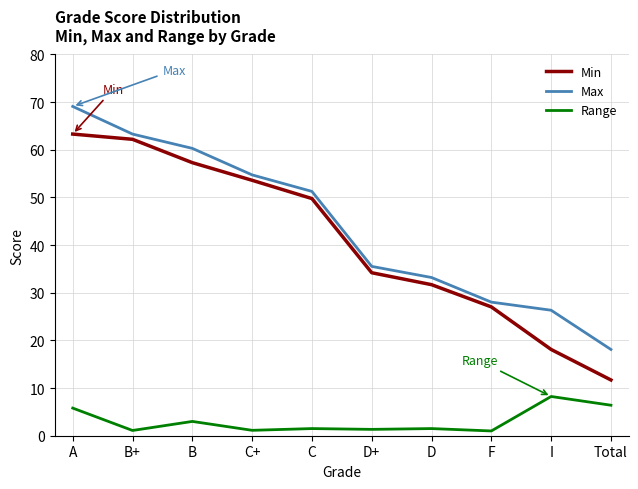

What is the difference between the Max values at C and D?

18.1